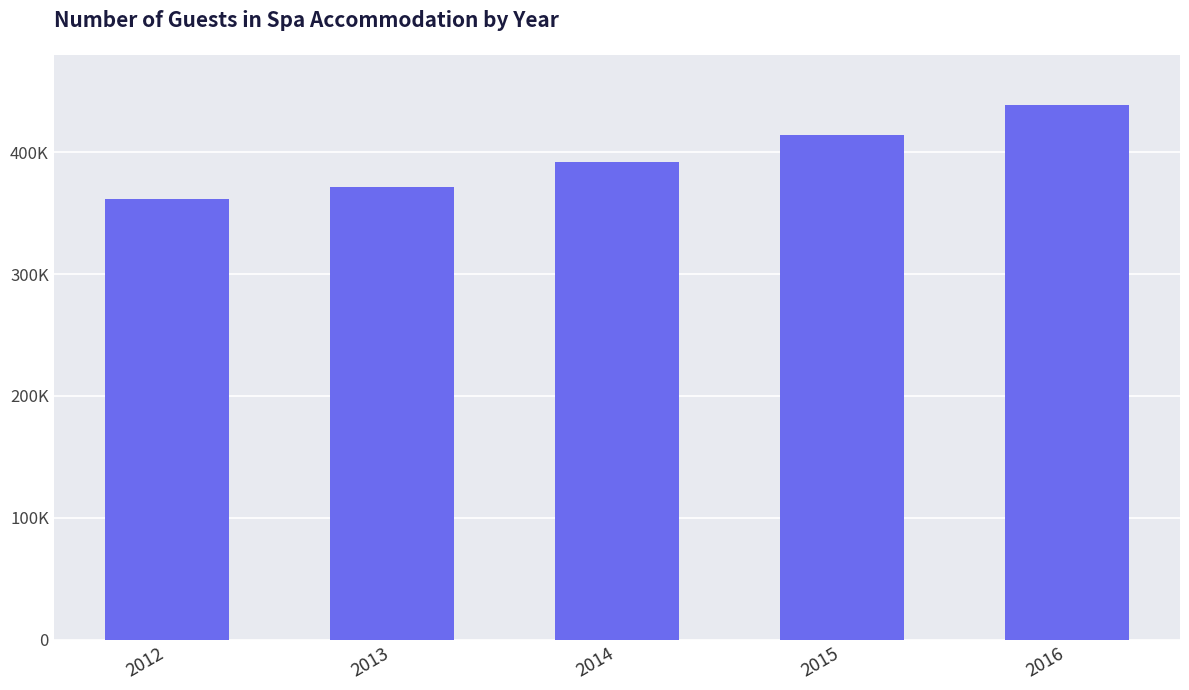

Are the bars horizontal?

No